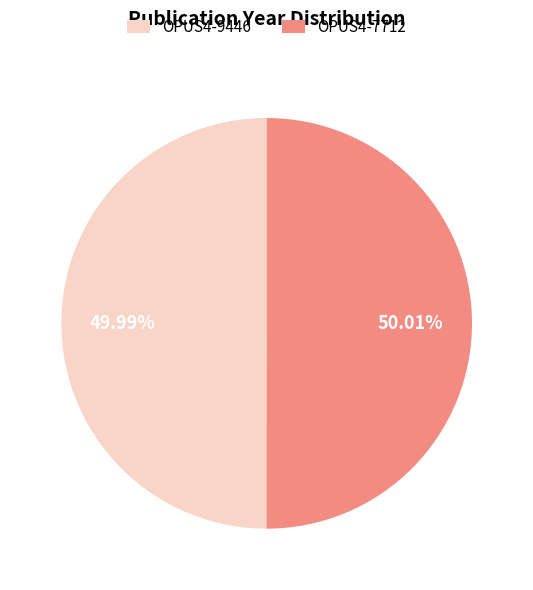

Is there a majority slice in this chart?

Yes